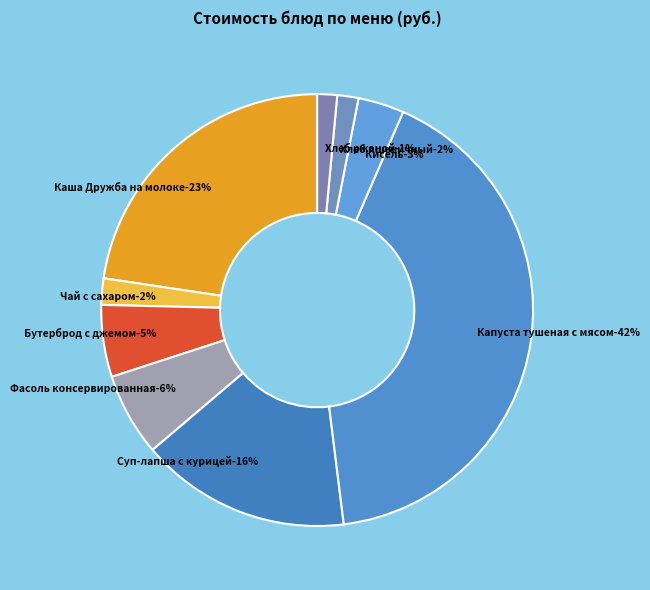

To the nearest percent, what portion does Фасоль консервированная represent?

6%